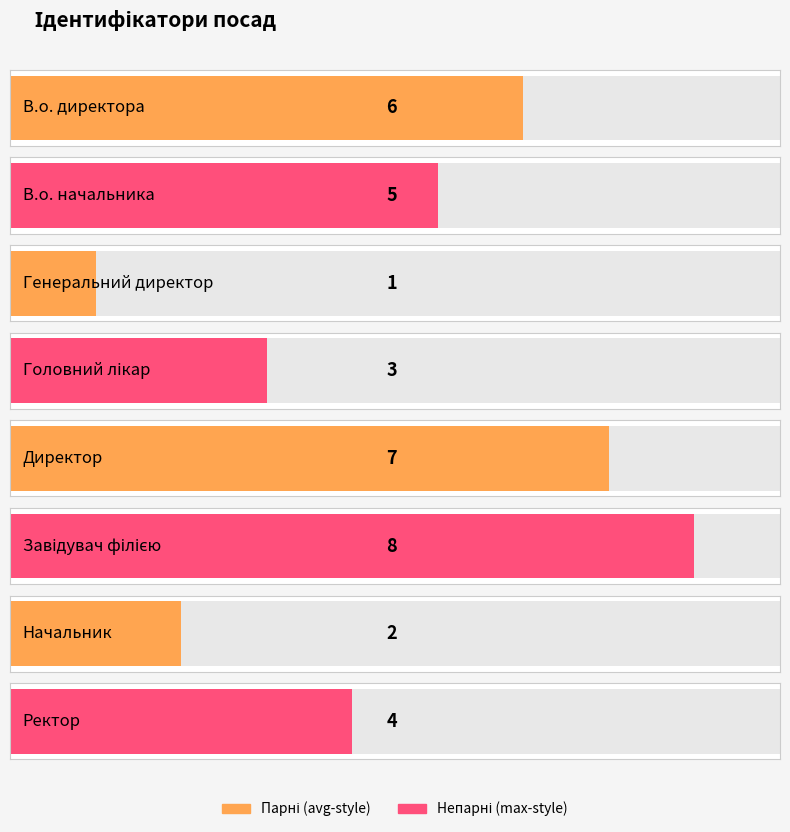

What is the difference between the maximum and minimum values?

7